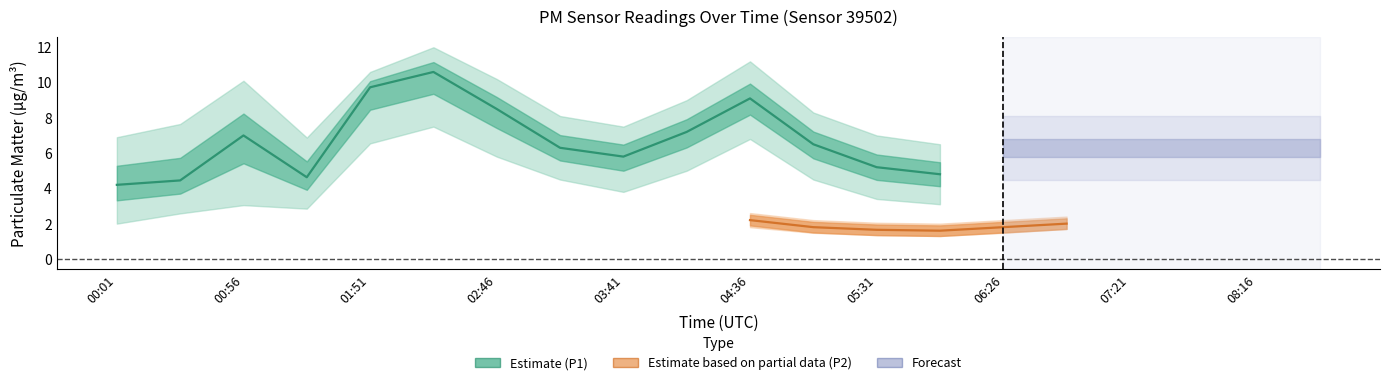

At which label does P1_lower first exceed 4?

01:51